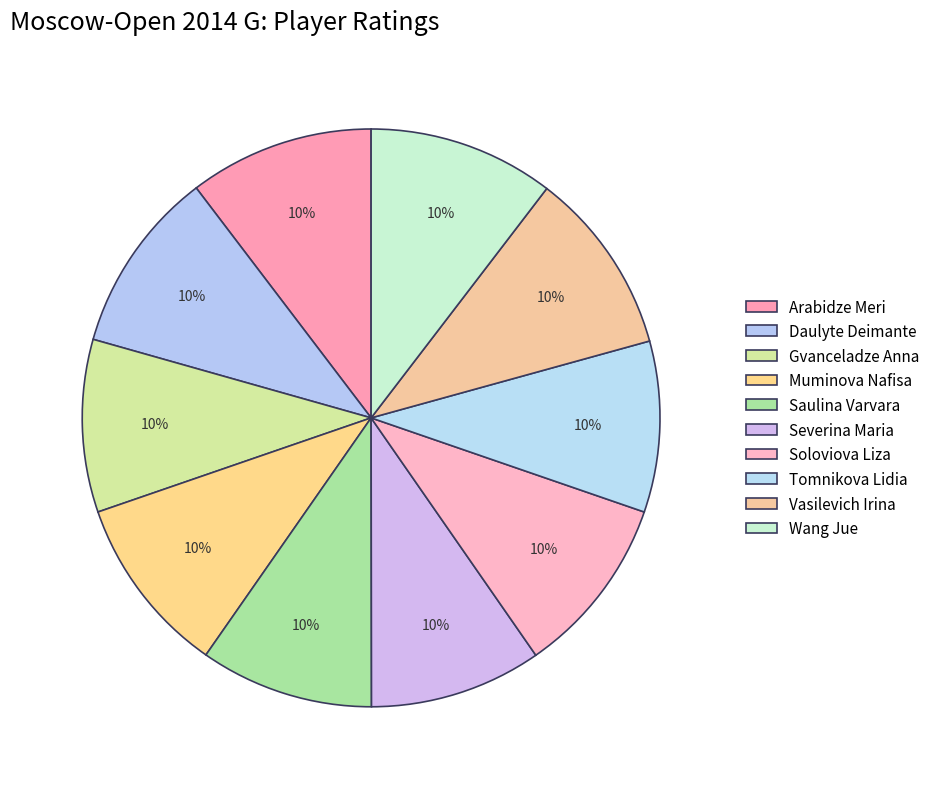

Count the number of slices in the pie.

10